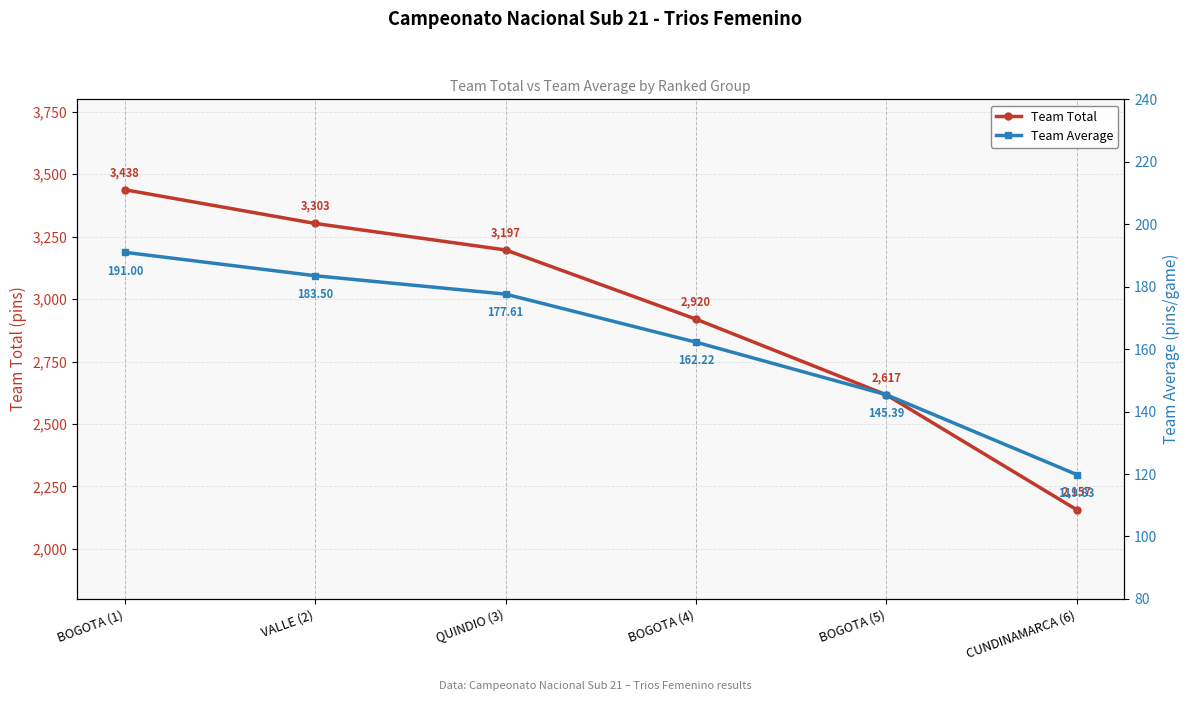

What is the difference between the maximum and minimum values in the Team Total series?

1281